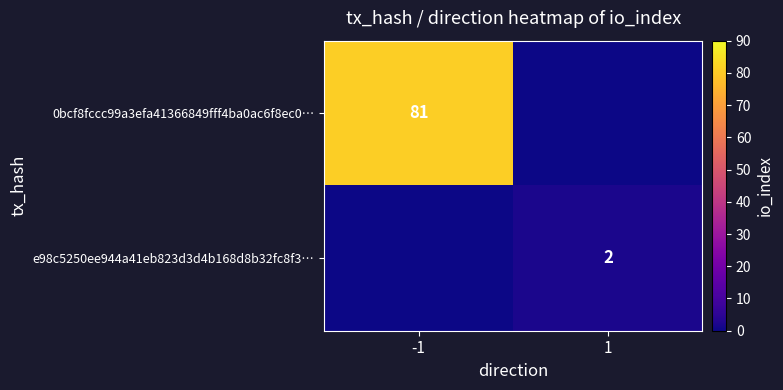

True or false: e98c5250ee944a41eb823d3d4b168d8b32fc8f3… has a value of 2 at 1.

True